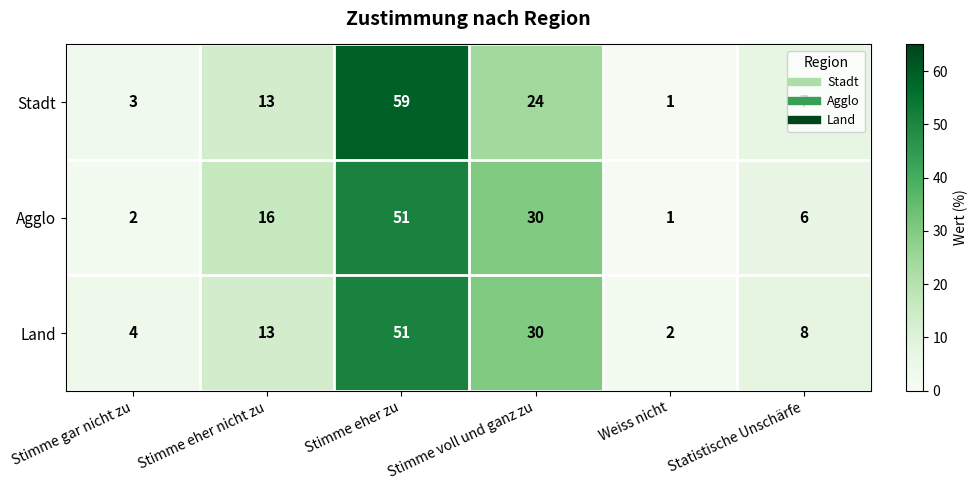

True or false: Stadt has a value of 24 at Stimme voll und ganz zu.

True